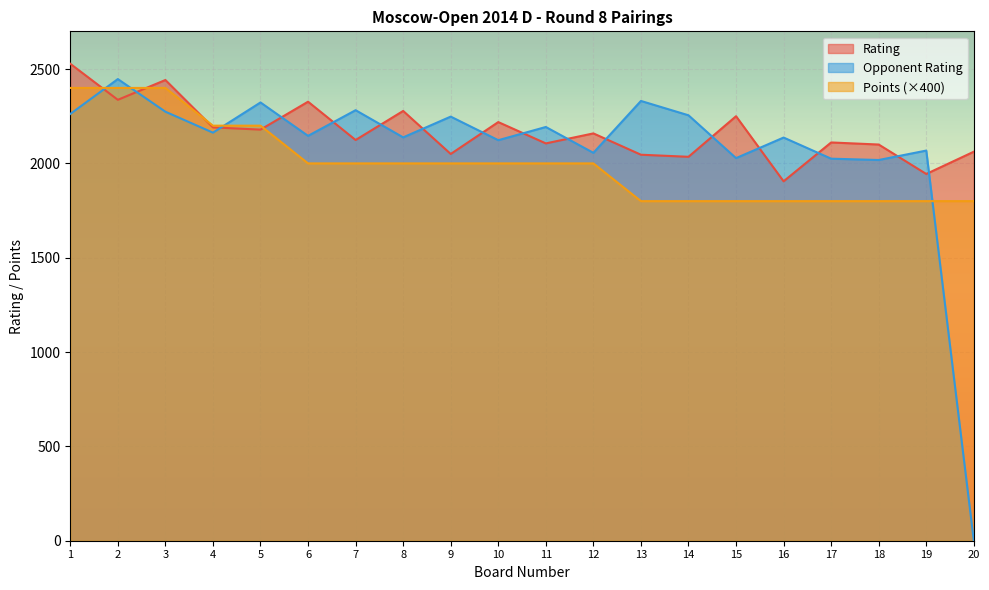

How many lines are shown in the chart?

3